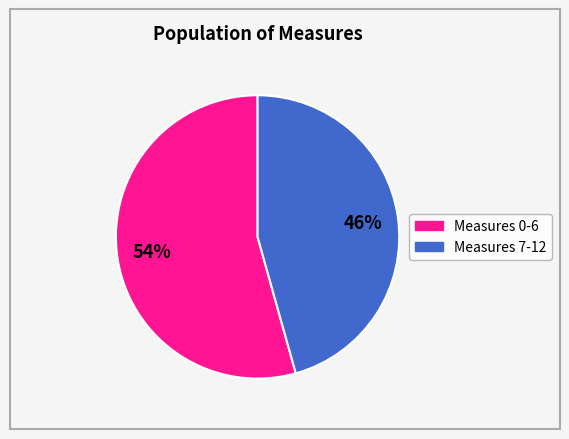

To the nearest percent, what is the average slice percentage?

50%